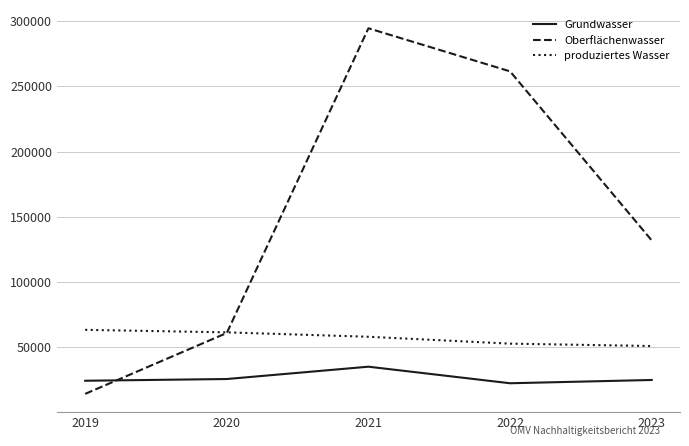

What is the lowest value of the produziertes Wasser series?

50760